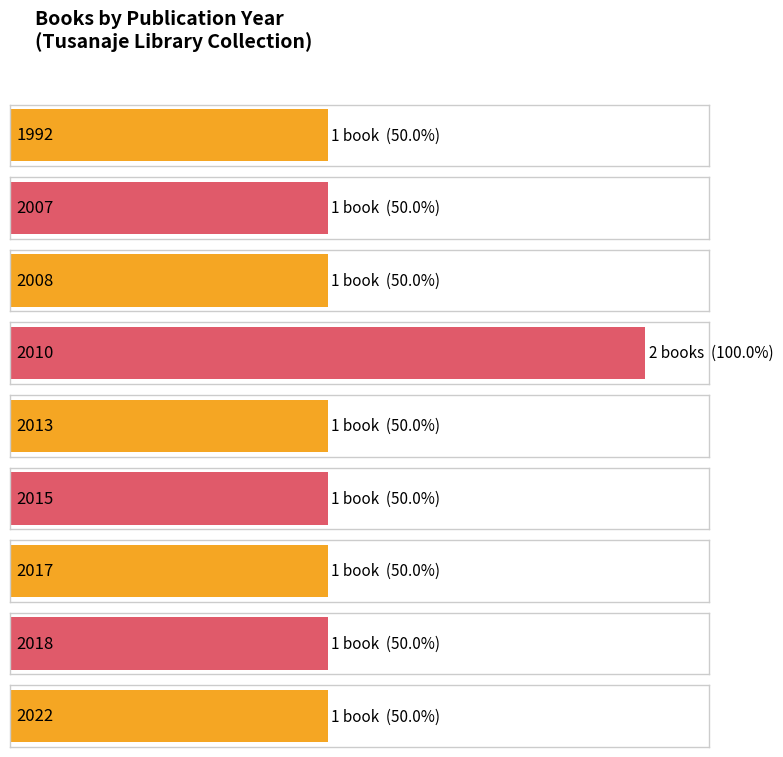

The chart shows a value of 0 at 2017. True or false?

False